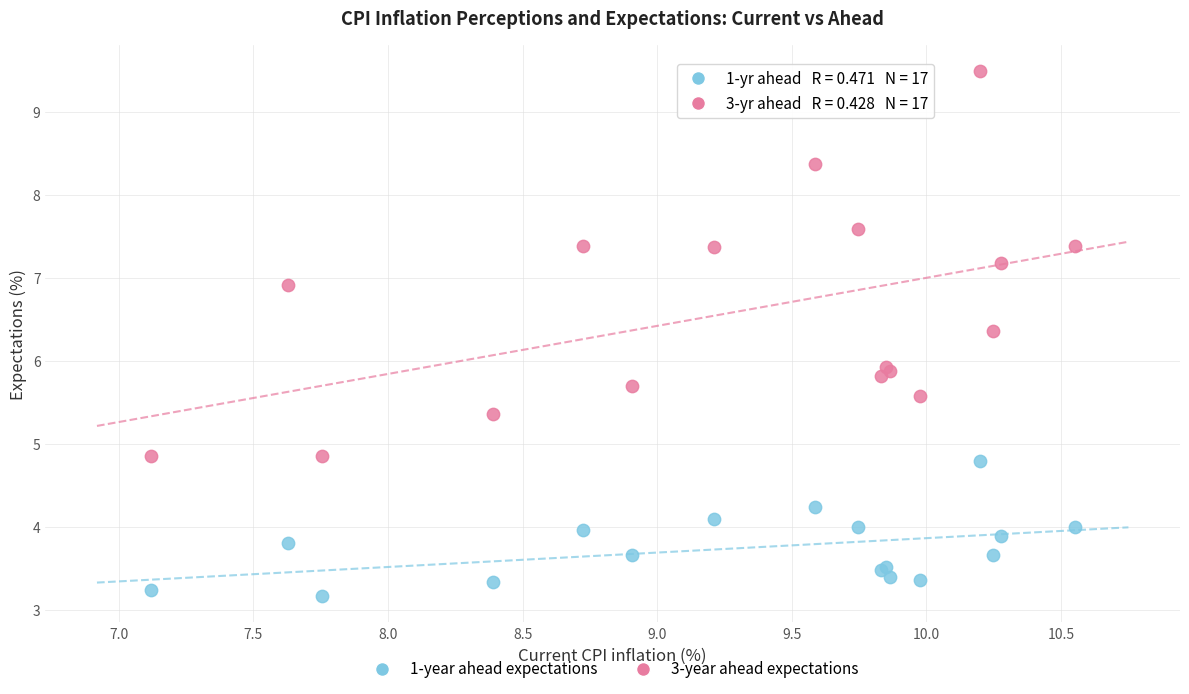

What is the X range (max minus min) for the scatter plot?

3.4